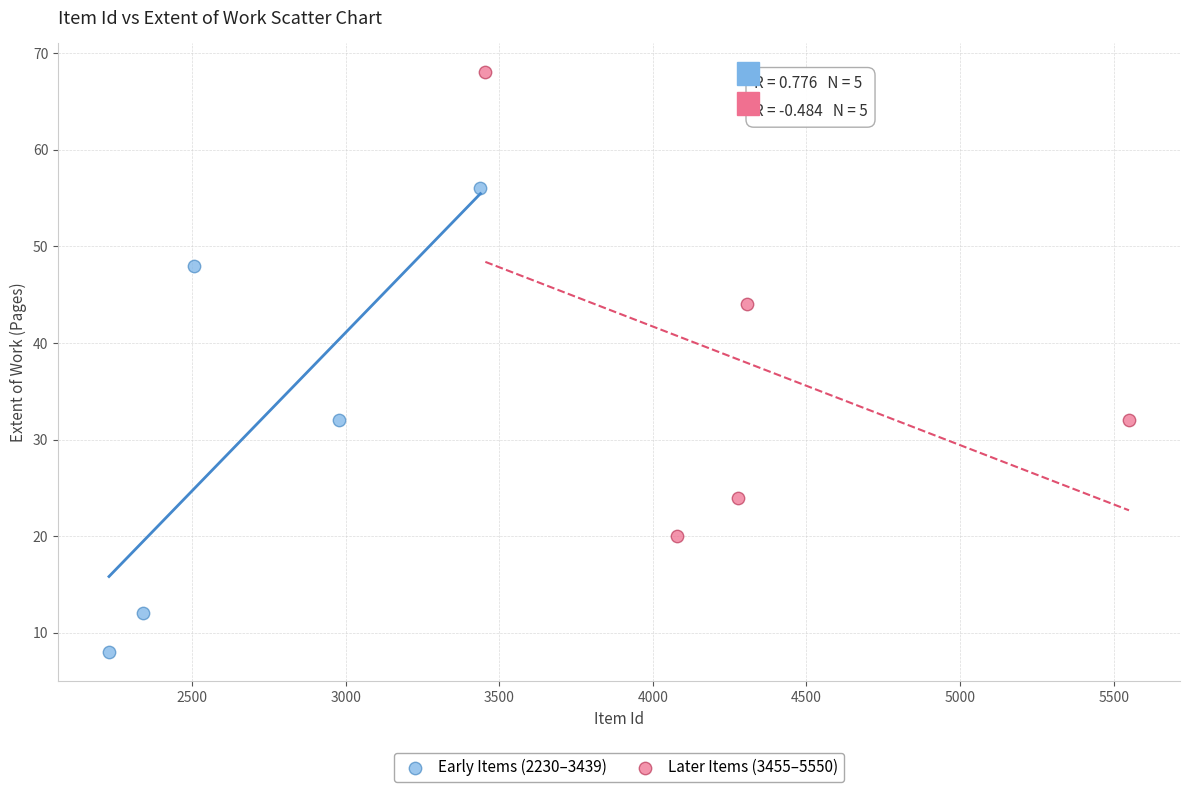

Which series contains the lowest Y value?

Early Items (2230–3439)